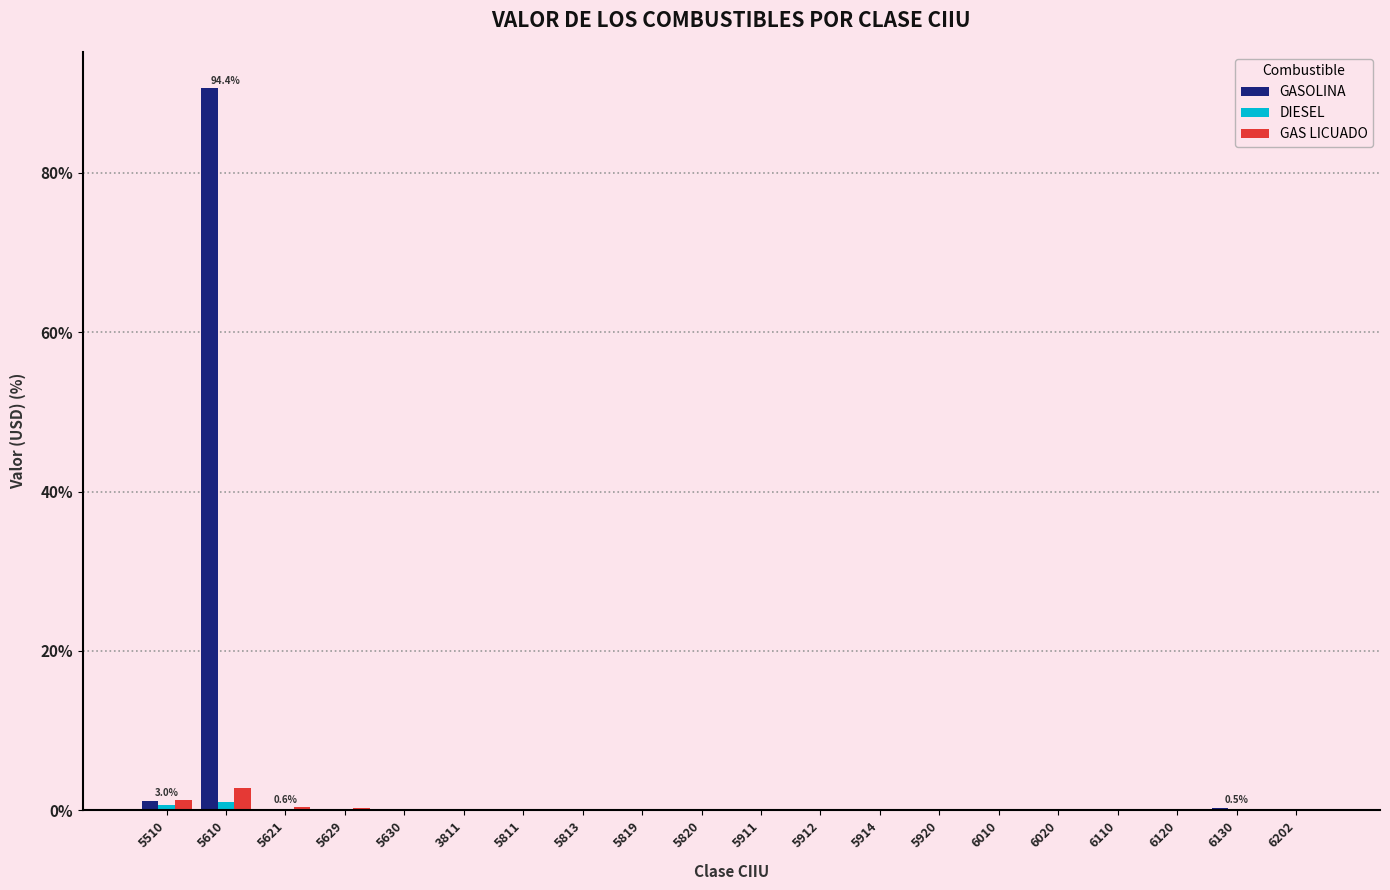

Between 5610 and 5811, which series saw the biggest shift?

GASOLINA